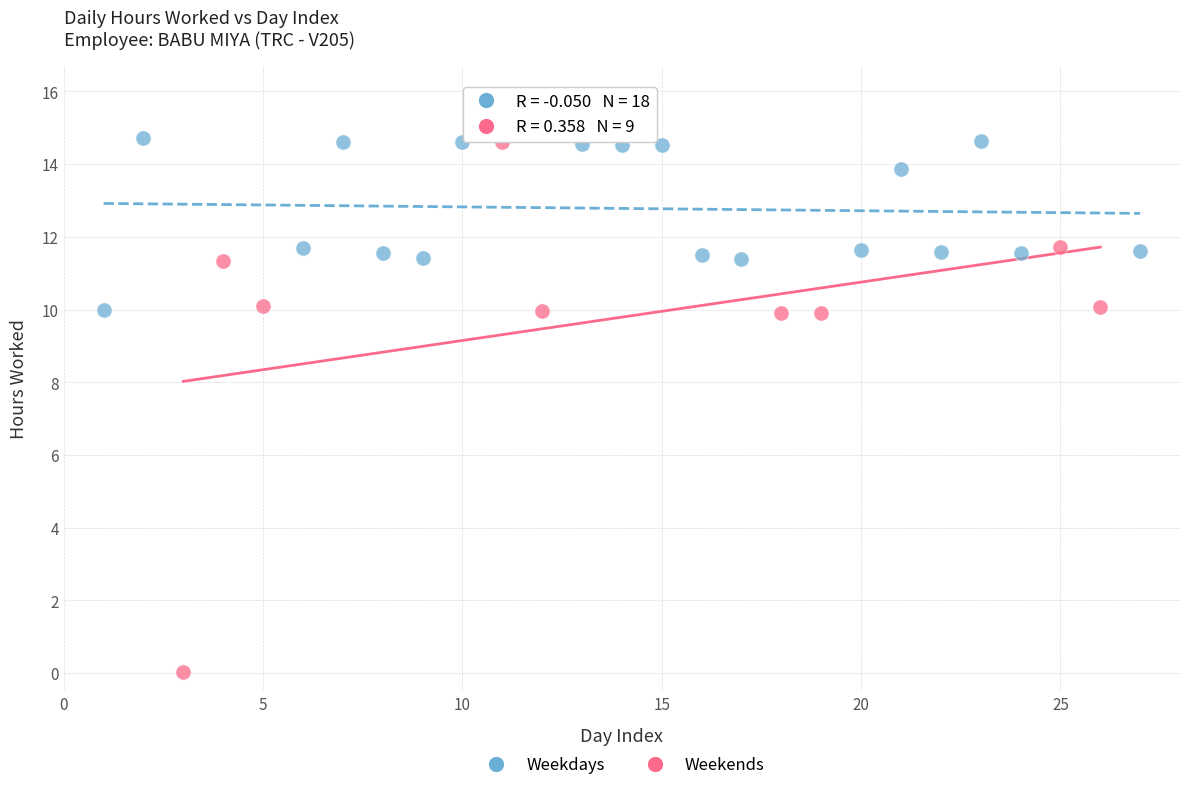

Which series reaches the minimum Y coordinate?

Weekends